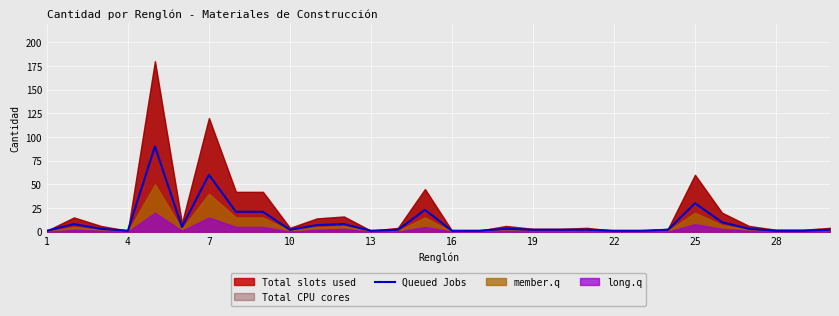

The value of Queued Jobs at 7 is 60. True or false?

True